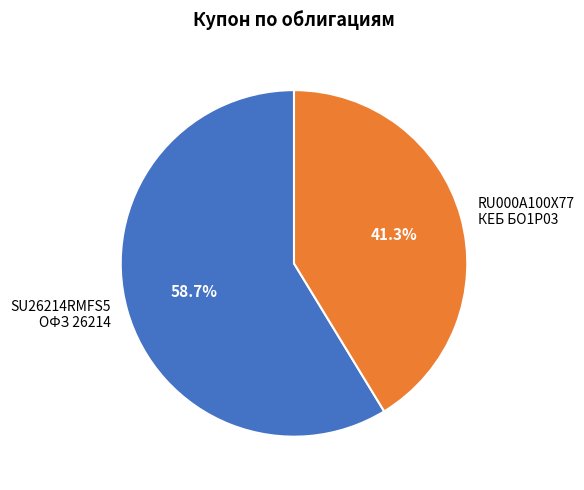

Is there any slice that represents more than half of the pie?

Yes